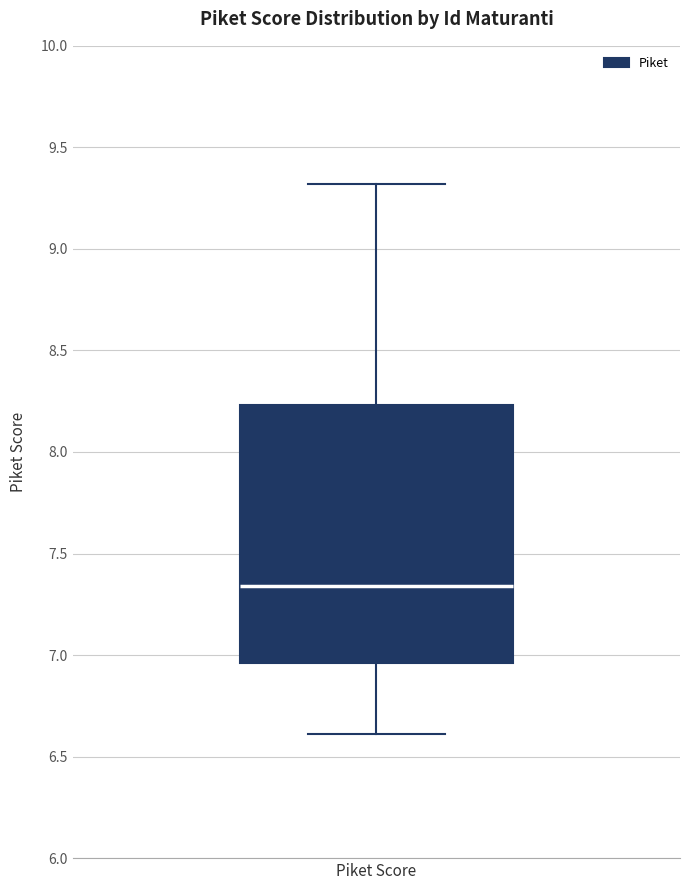

Read this box plot against the y-axis: the position of the median line, the range covered by the box, and the ends of both whiskers. The values are not printed on the chart, so give them approximately, as read against the axis.

median 7.35, box 6.95 to 8.25, whiskers 6.60 to 9.30